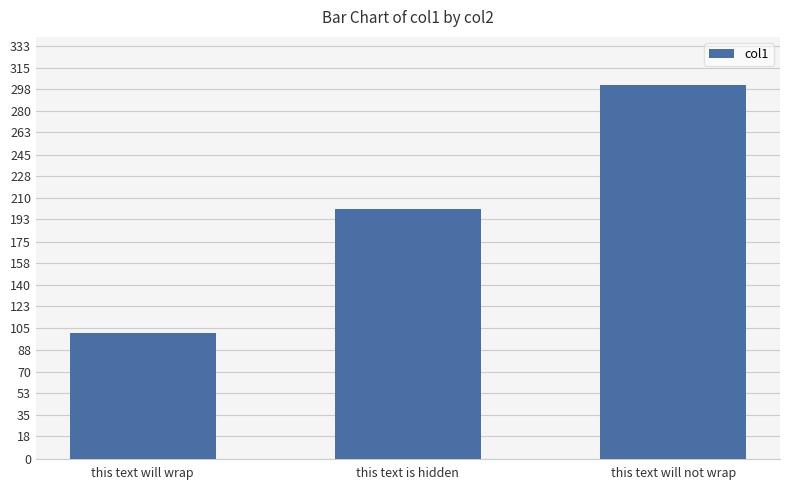

What is the average value?

201